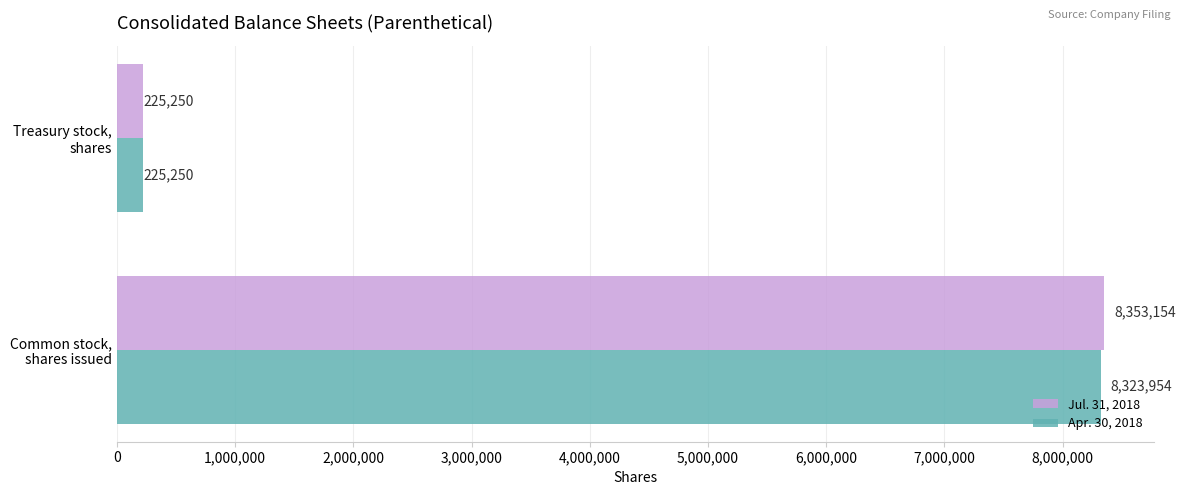

Rank the series by their maximum value, from lowest to highest.

Apr. 30, 2018, Jul. 31, 2018